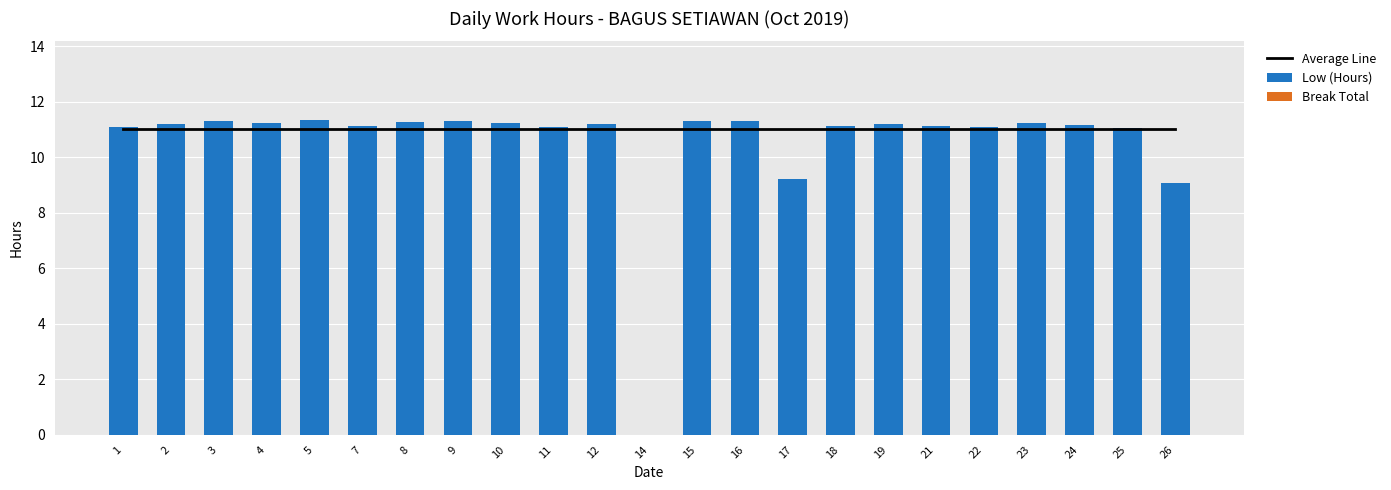

Which series has the largest range (max minus min)?

Low (Hours)